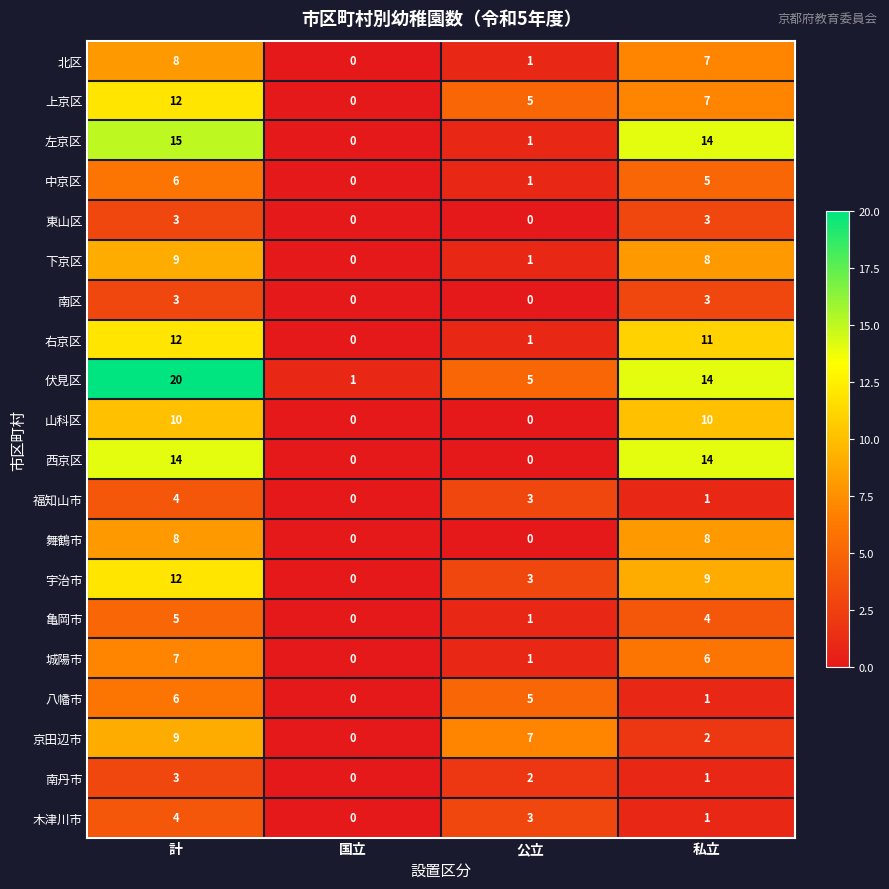

What is the sum of all 宇治市 values?

24